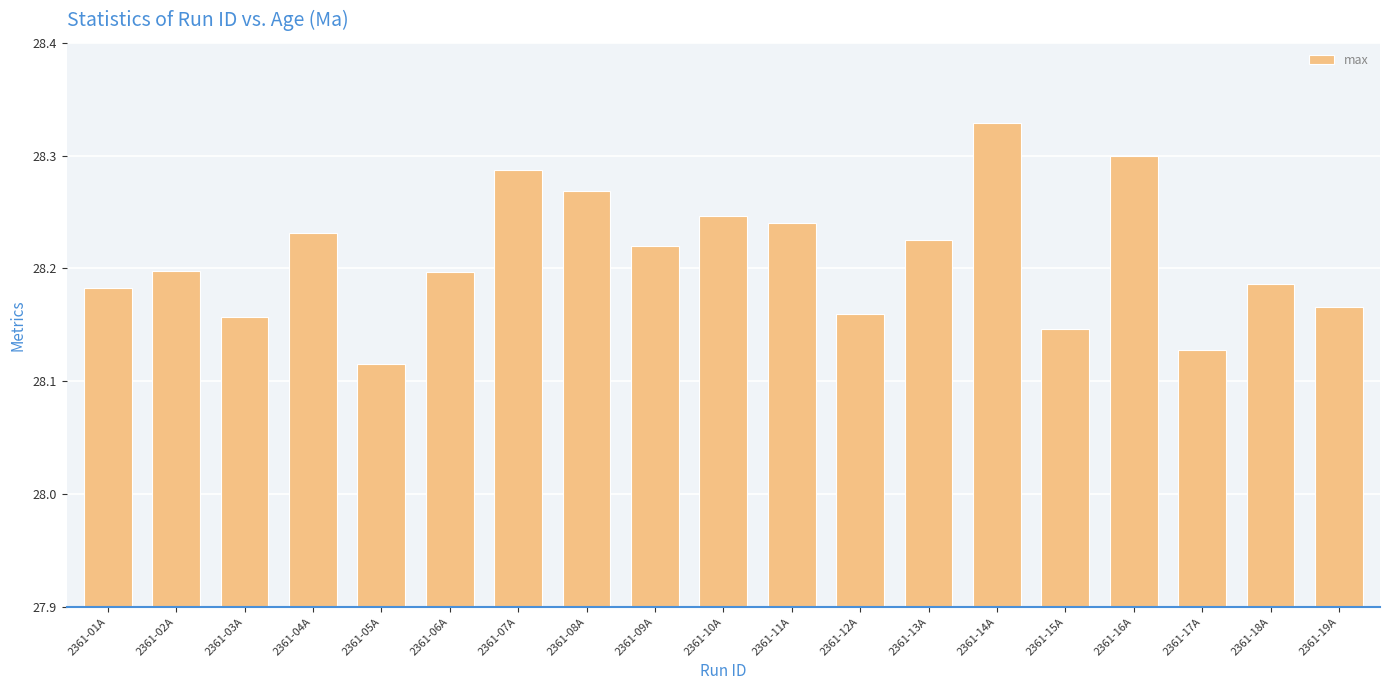

What position from the right is 2361-07A?

13